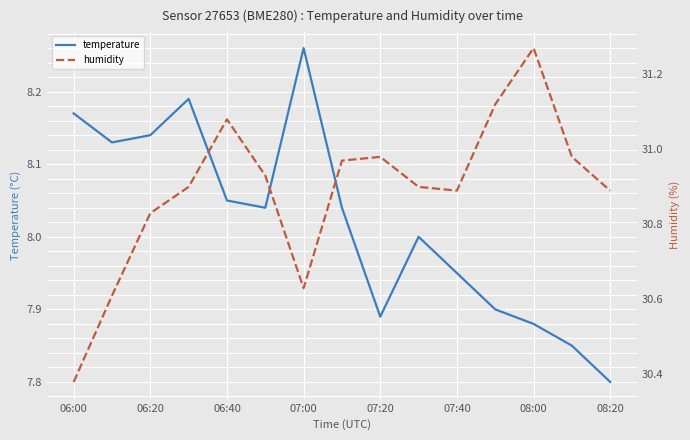

Which series has the largest range (max minus min)?

humidity